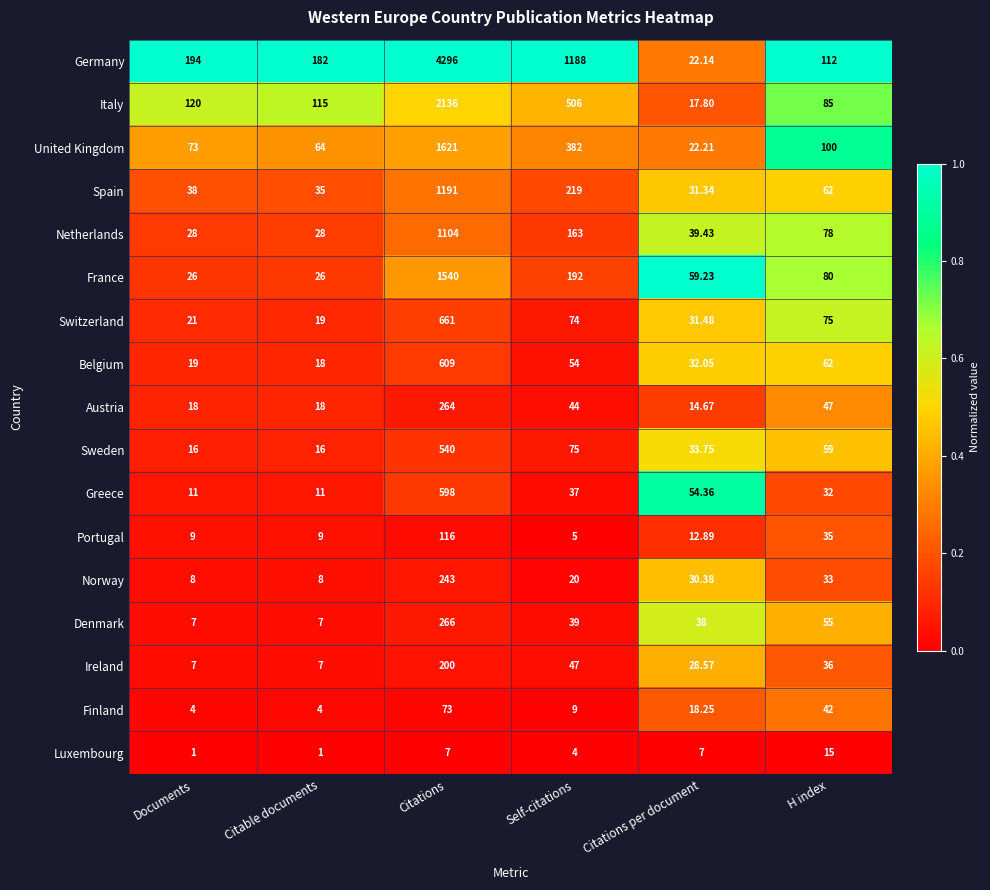

What is the spread (max minus min) of values at Citations per document?

52.2